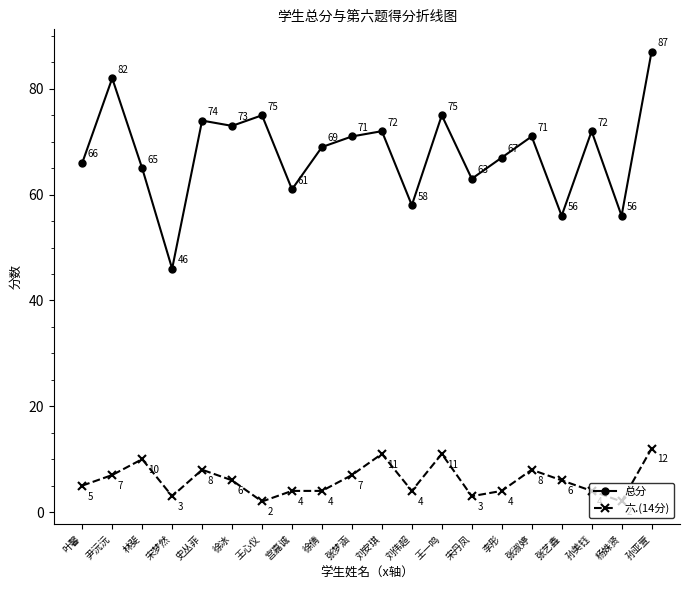

What position from the left is 徐倩?

9